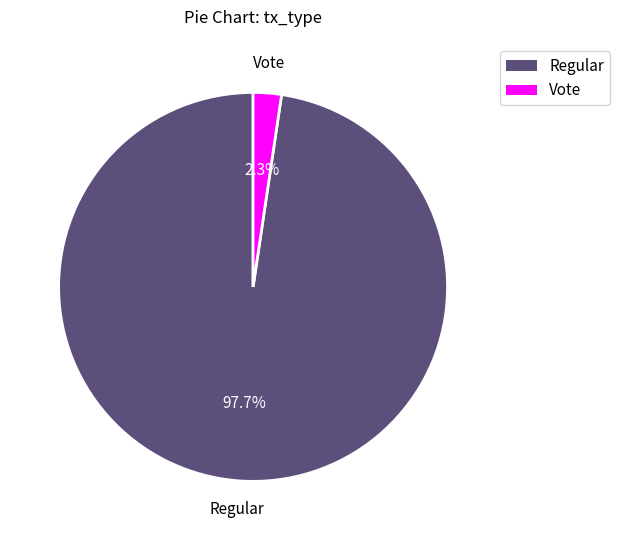

Rank the categories by value from lowest to highest.

Vote, Regular